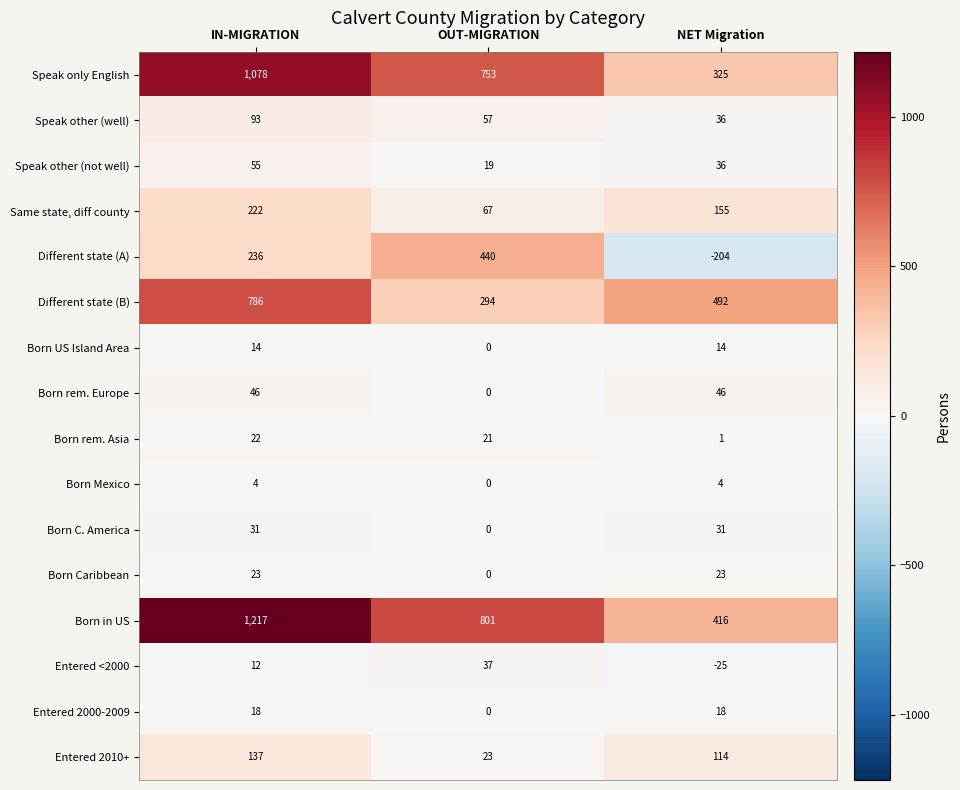

At which category is the sum across all series the highest?

IN-MIGRATION